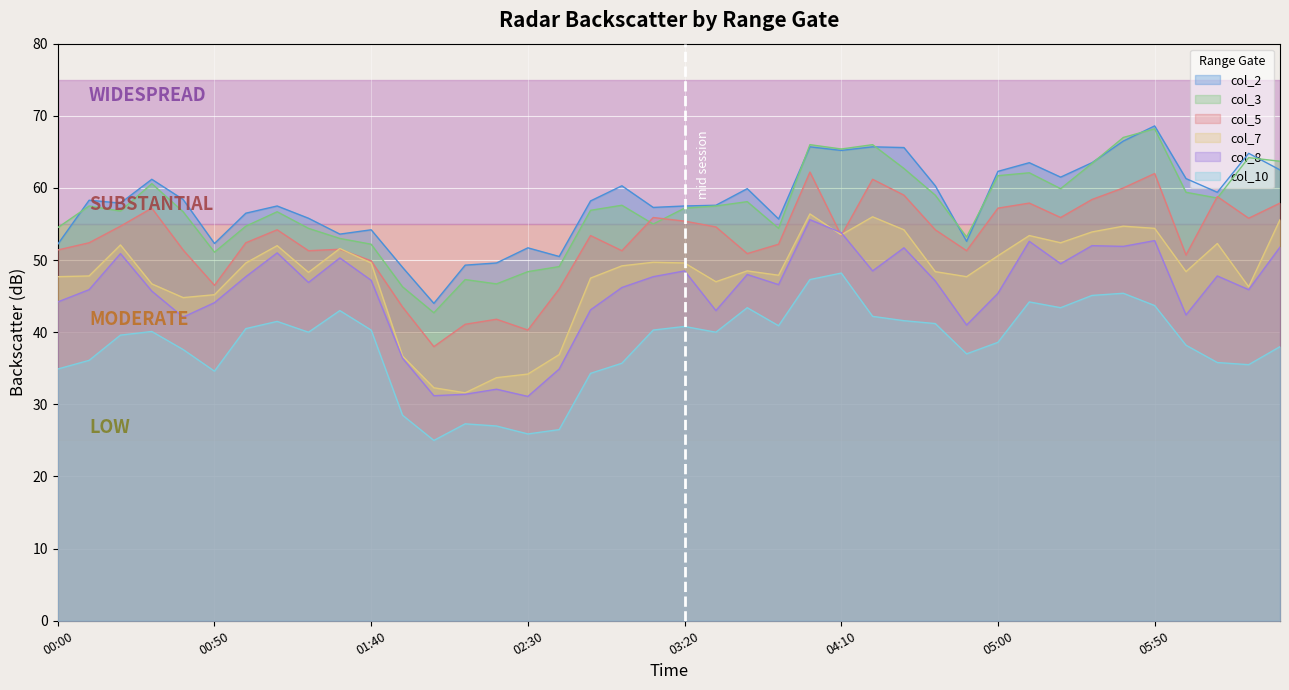

True or false: col_5 has more than 2 points higher than both neighbors.

True